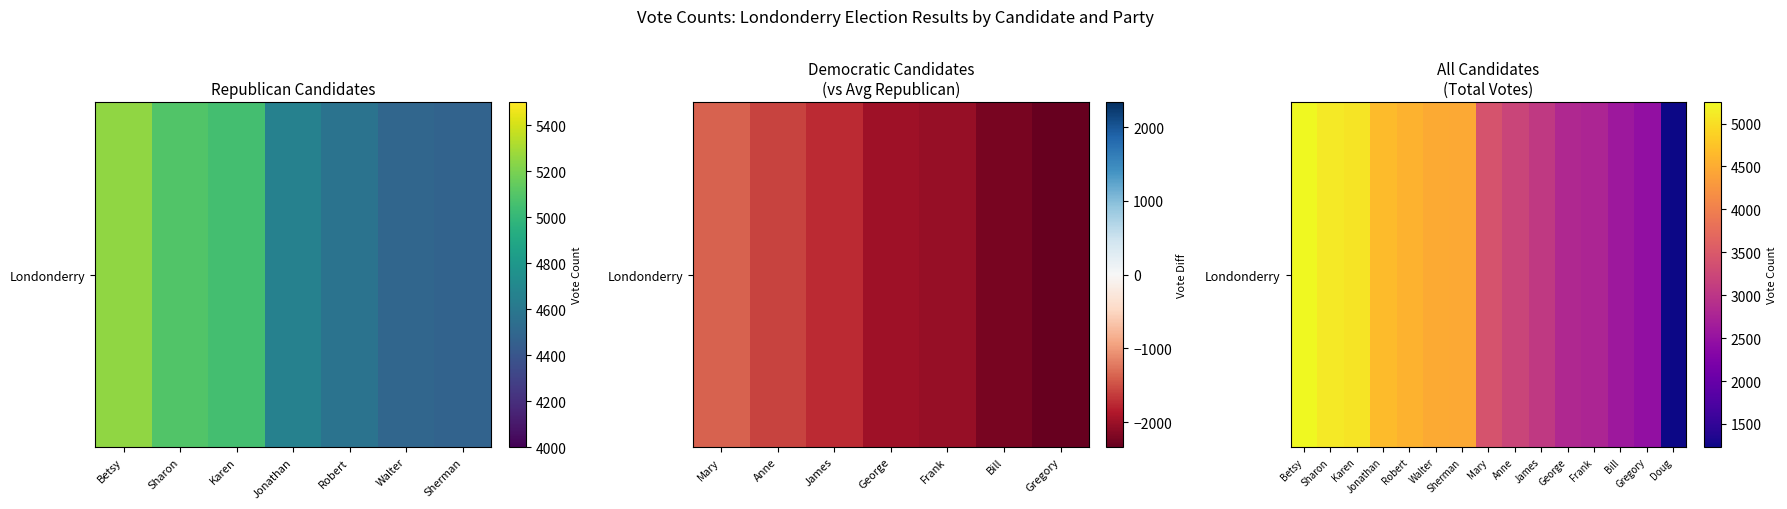

The chart shows a value of 435 at Doug. True or false?

False